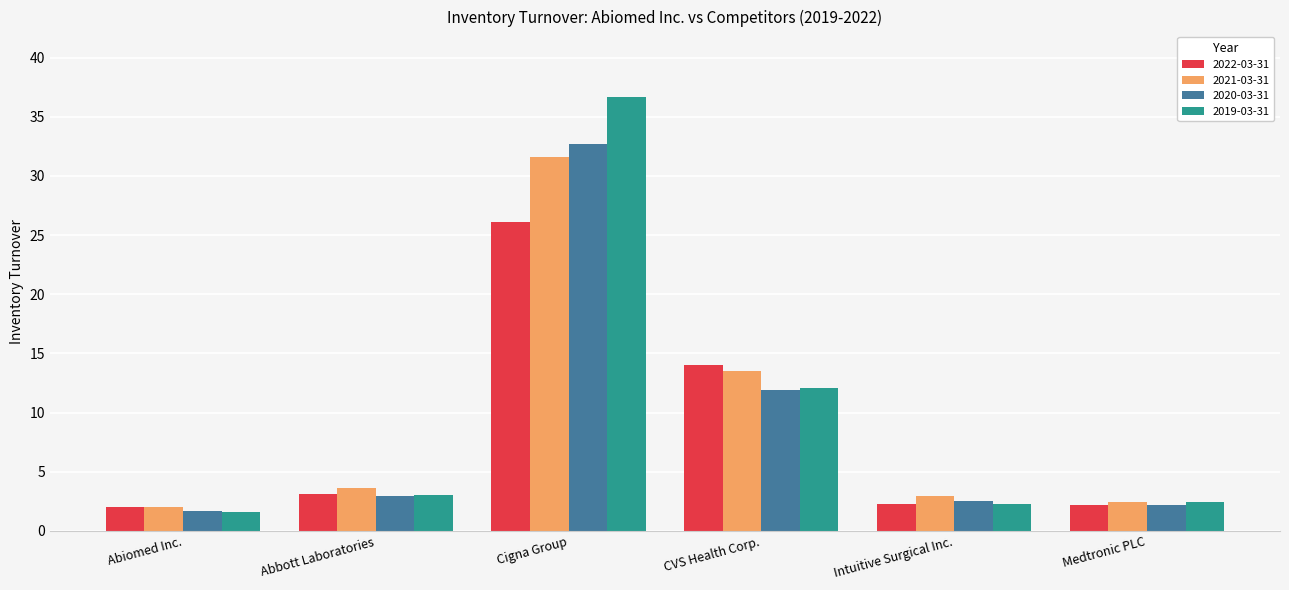

What is the greatest value displayed?

36.7